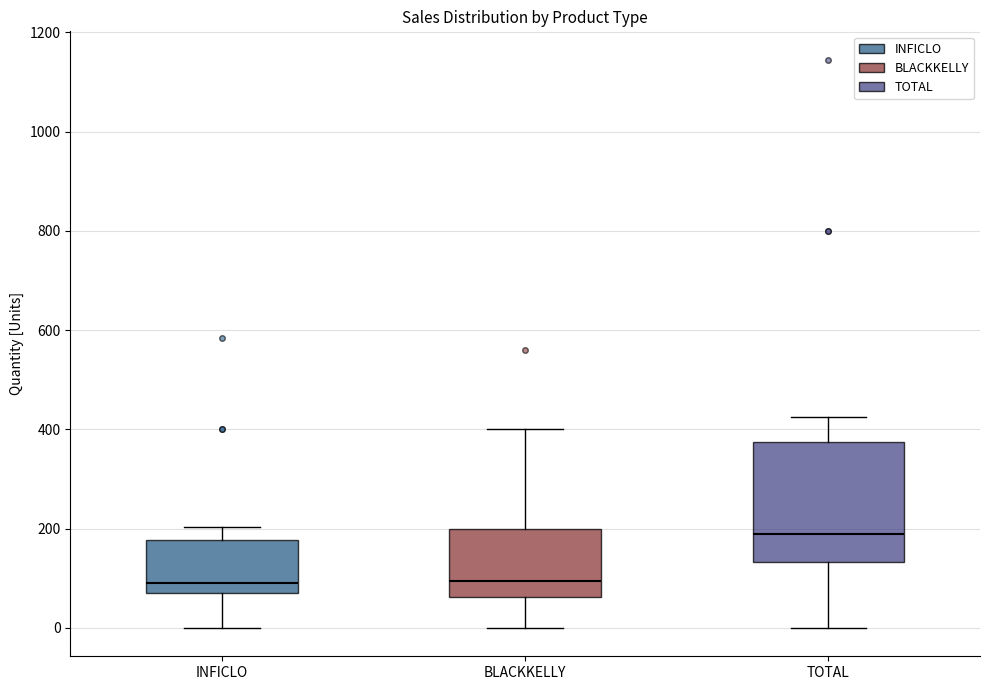

Reading left to right, read every box against the y-axis: the position of its median line, the range the box covers, and the ends of its whiskers. The values are not printed on the chart, so give them approximately, as read against the axis.

INFICLO: median 100, box 80 to 180, whiskers 0 to 200
BLACKKELLY: median 100, box 60 to 200, whiskers 0 to 400
TOTAL: median 200, box 140 to 380, whiskers 0 to 420